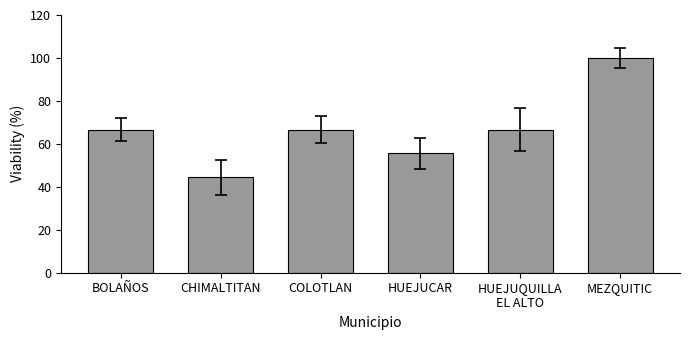

What value does the data have at COLOTLAN?

66.7